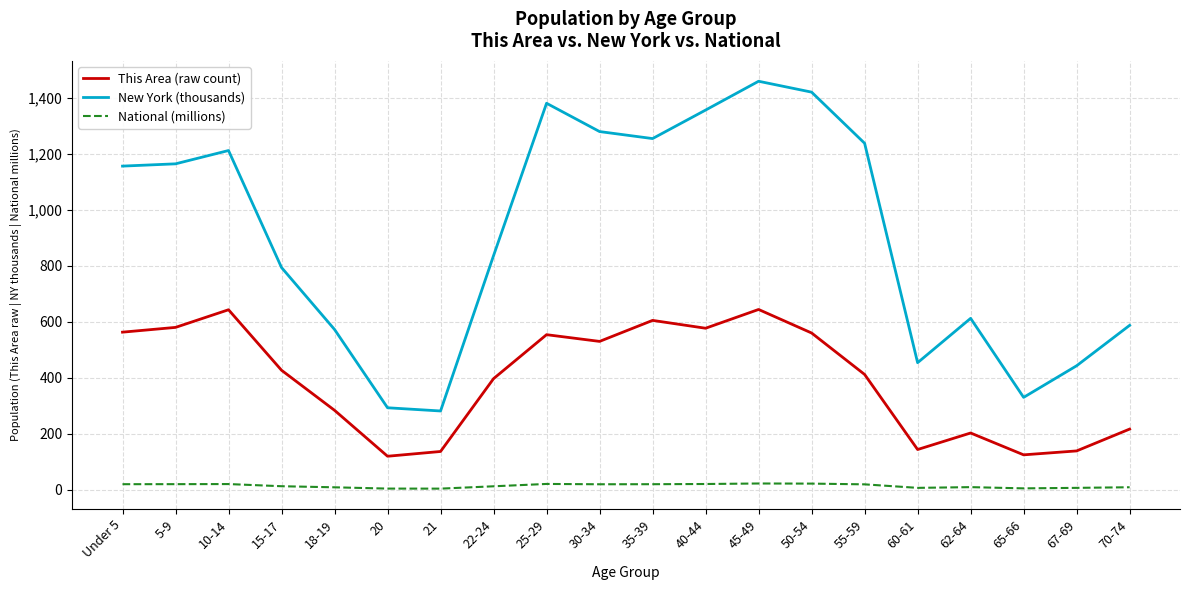

At which label does This Area (raw count) first exceed 427?

Under 5